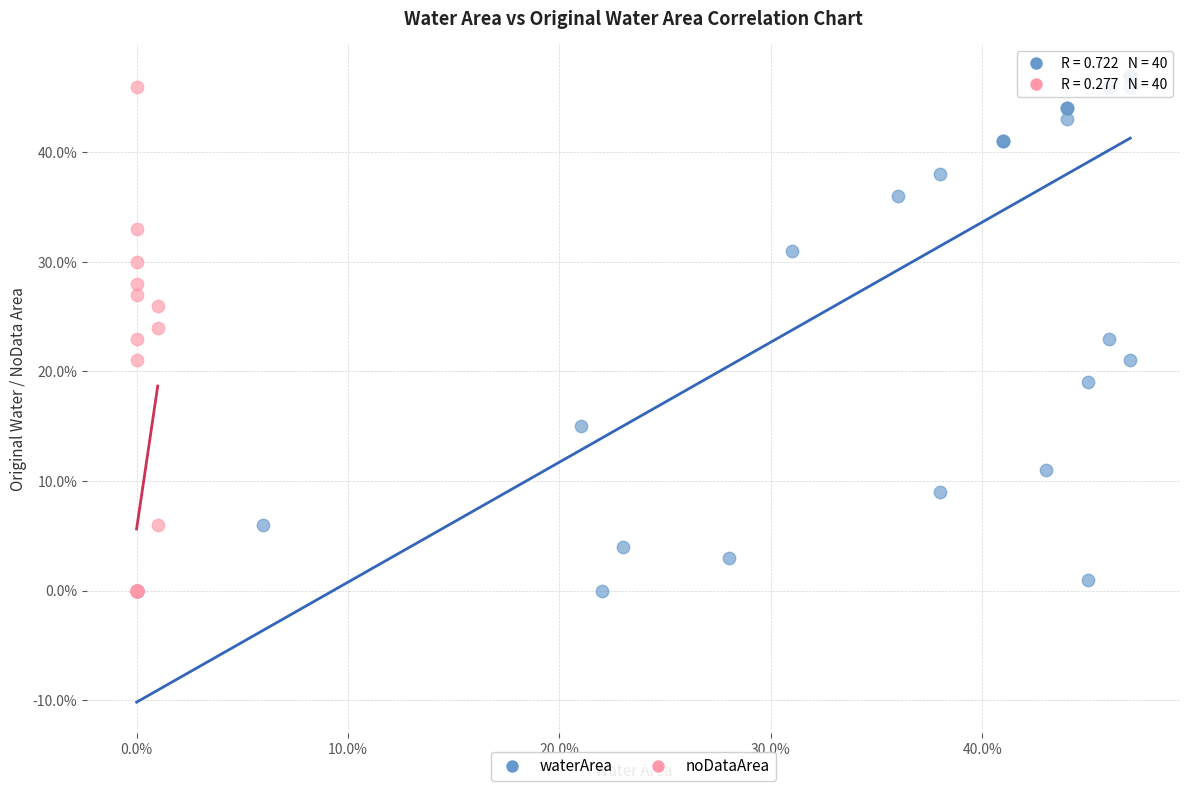

Which series has the largest Y range (max minus min)?

waterArea